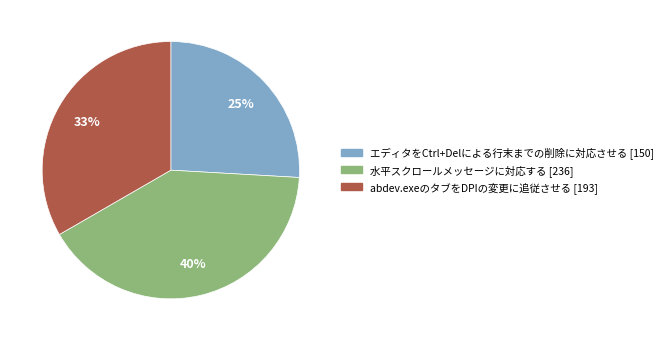

Approximately how many times larger is the value at エディタをCtrl+Delによる行末までの削除に対応させる [150] compared to 水平スクロールメッセージに対応する [236]?

0.6